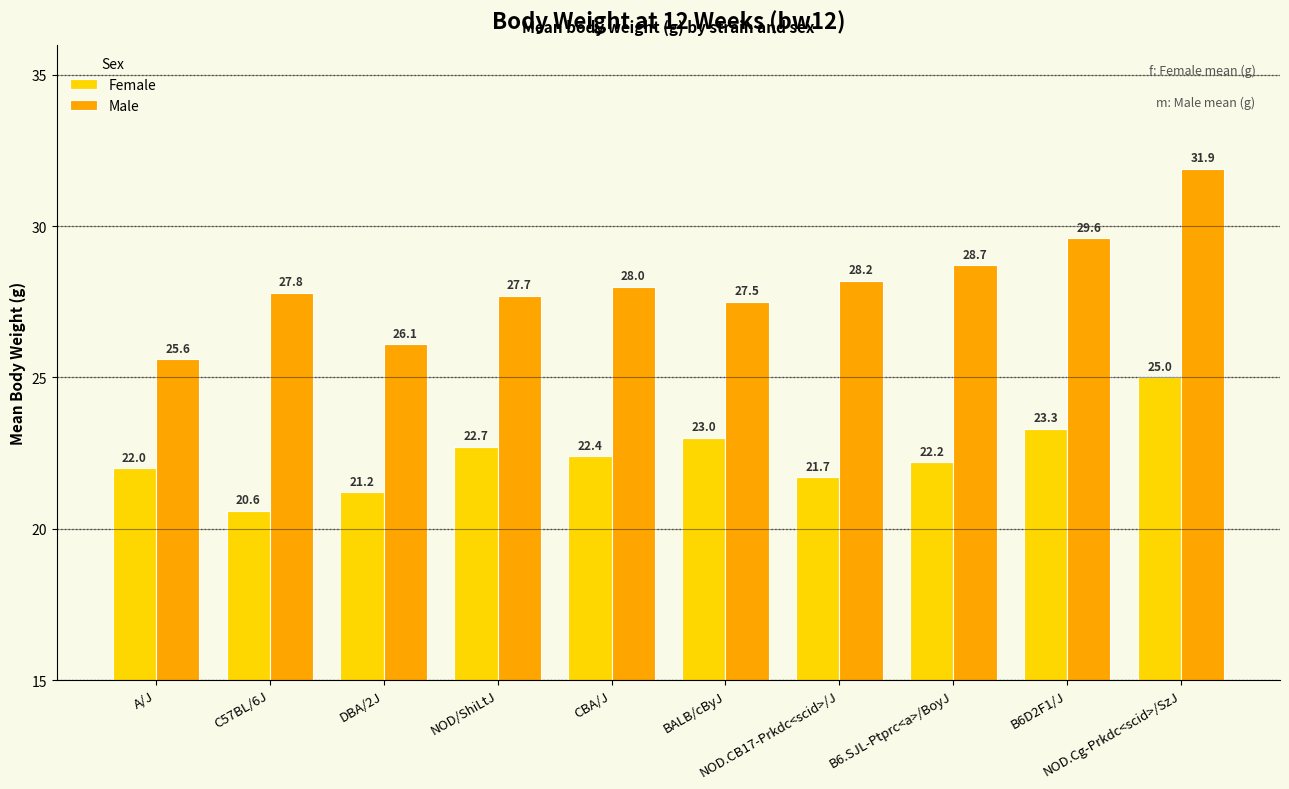

Are the bars grouped side by side (vs. stacked)?

Yes